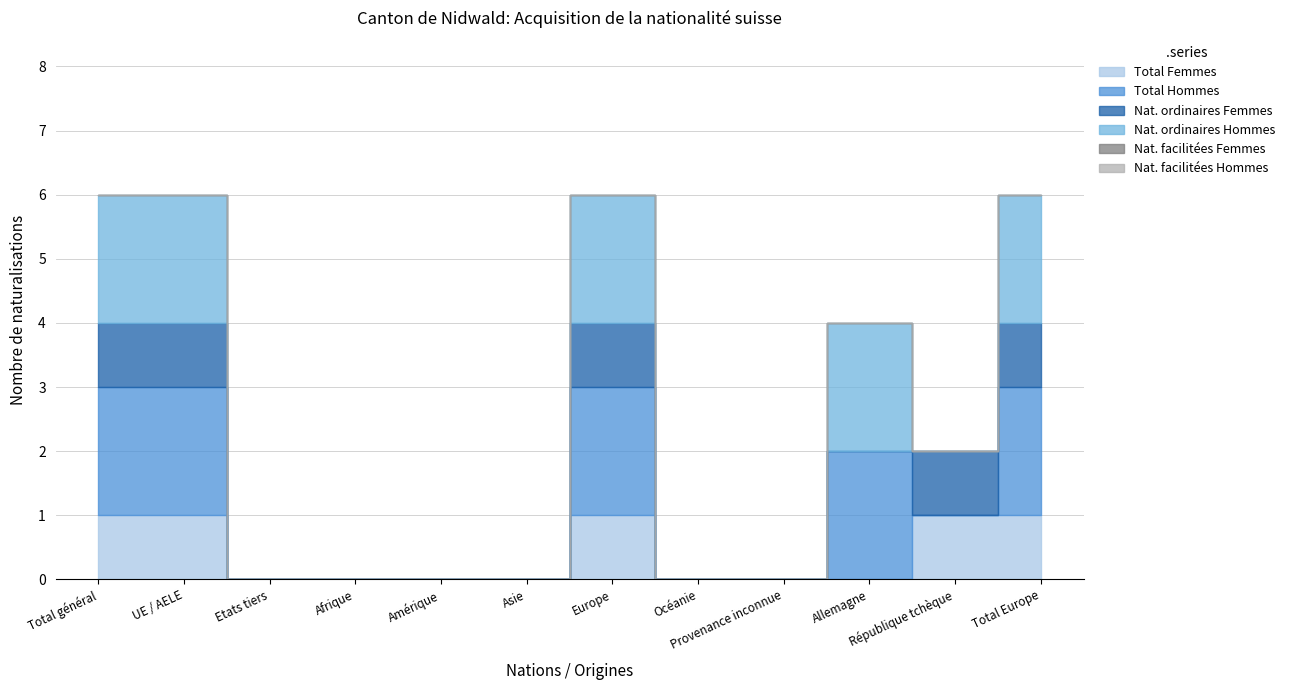

What is the greatest value displayed?

2